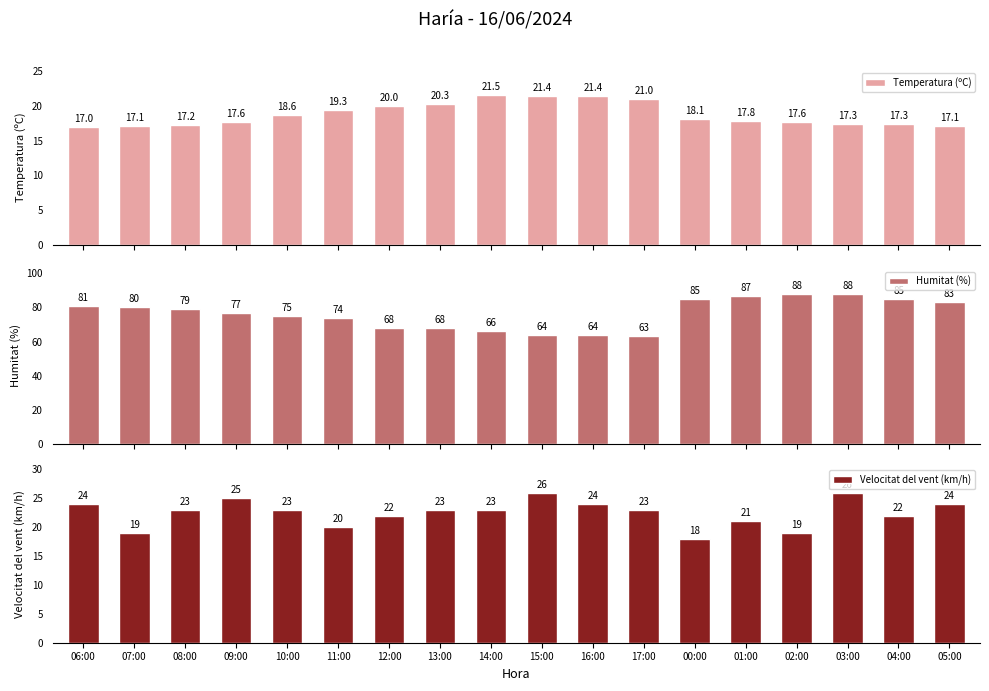

At which label does Temperatura (ºC) reach its minimum?

06:00